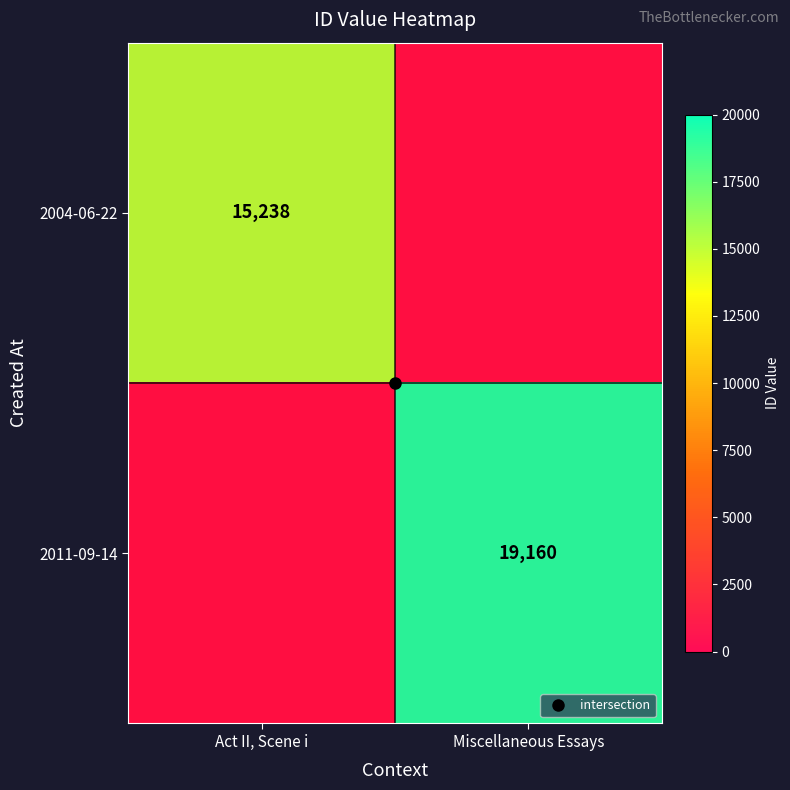

Read the 2004-06-22 value at Act II, Scene i.

15238.0